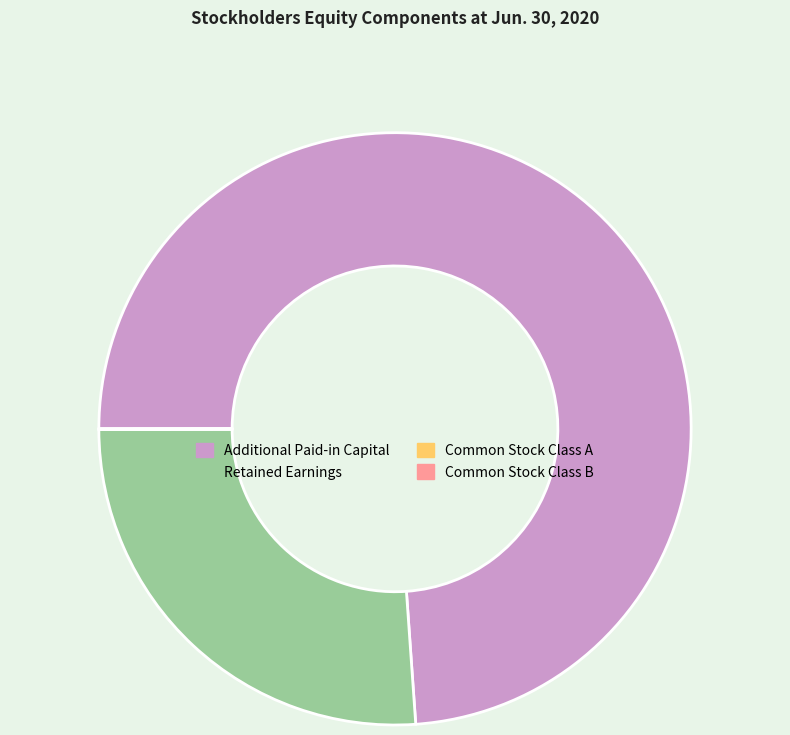

Which slice is the largest?

Additional Paid-in Capital